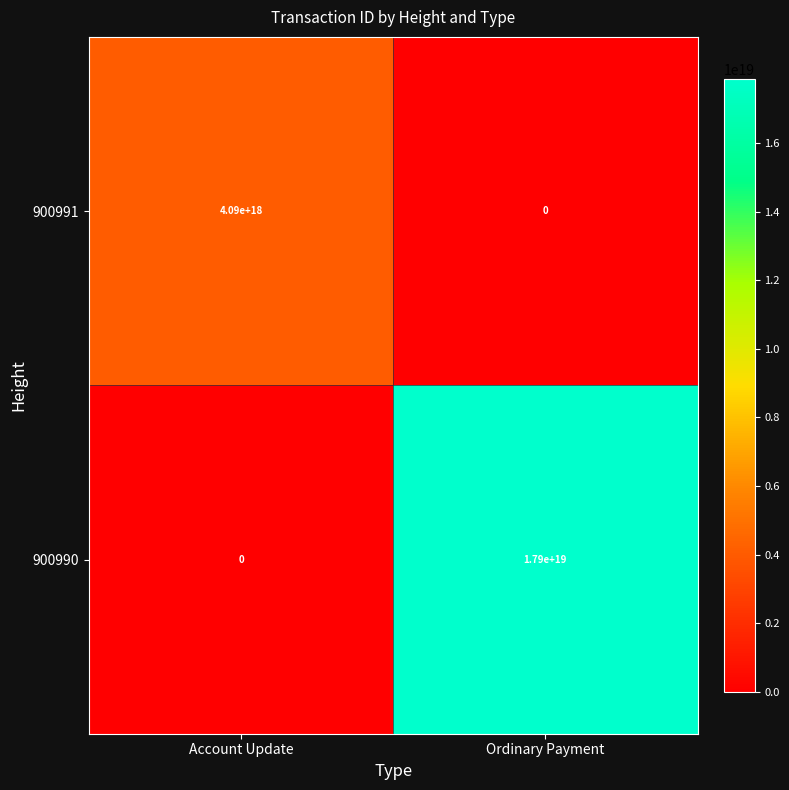

At how many categories does at least one series exceed 27010123973841756?

2